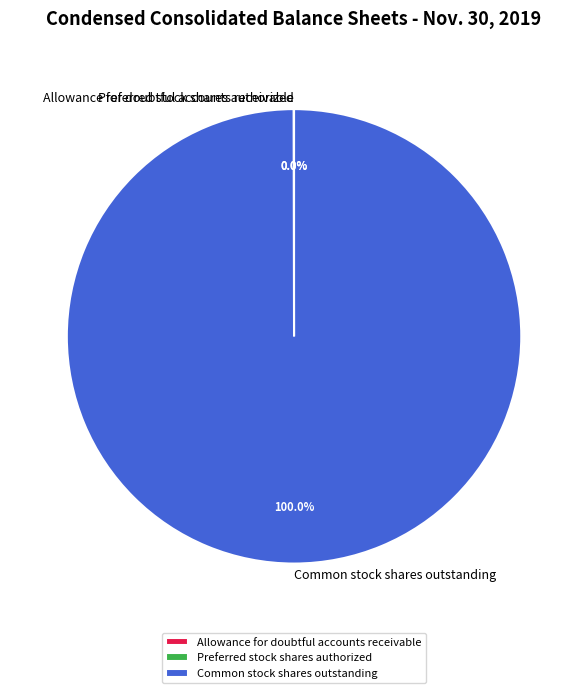

What is the majority slice?

Common stock shares outstanding